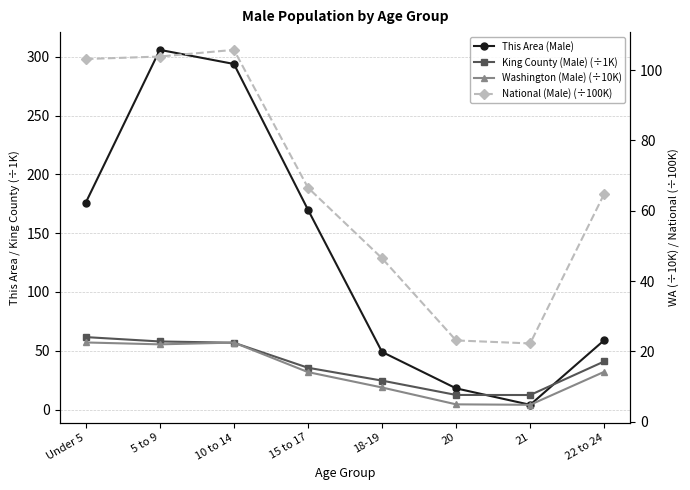

Where does the Washington (Male) (÷10K) series first go above 14?

Under 5